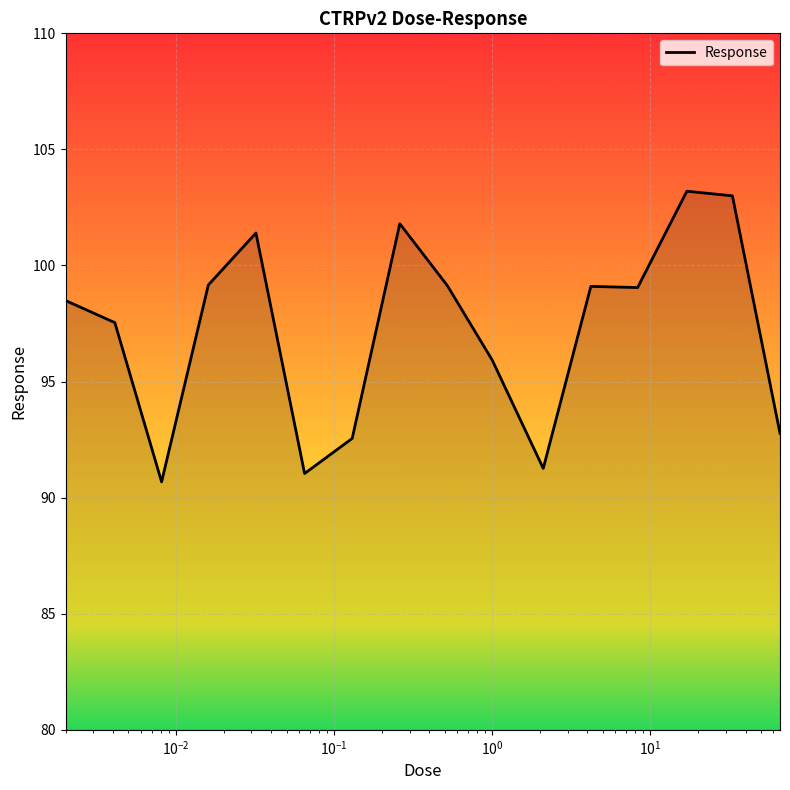

What is the maximum value shown in the chart?

103.2